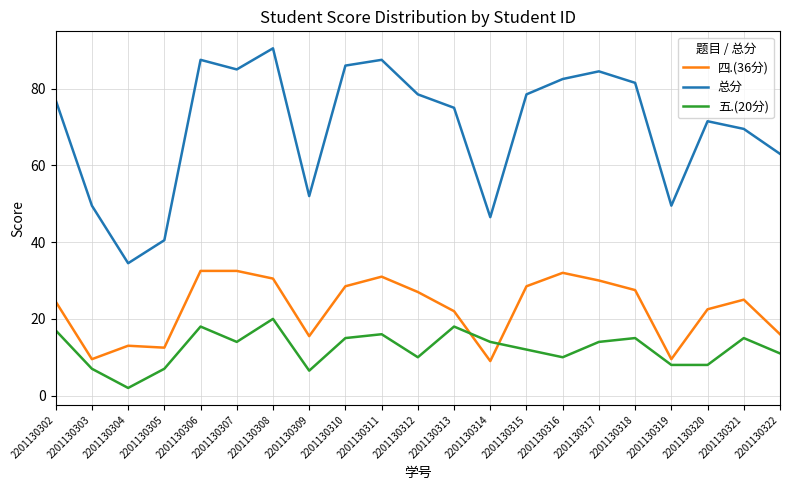

At which category is the sum across all series the highest?

2201130308